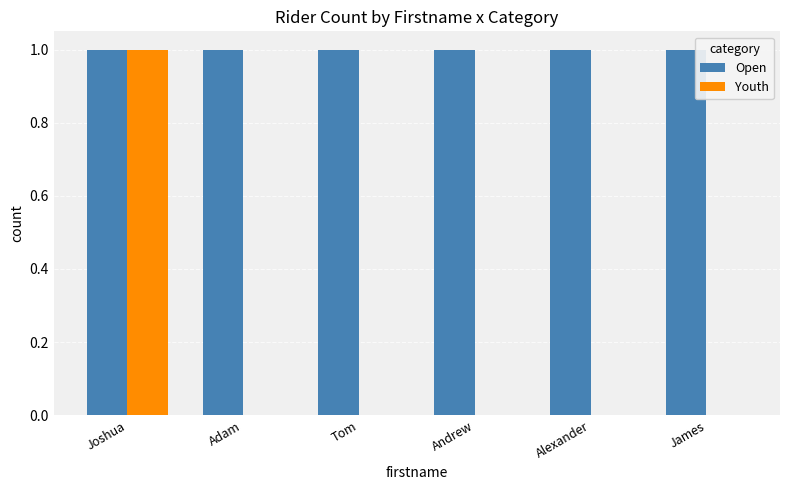

At which label does Youth reach its peak?

Joshua